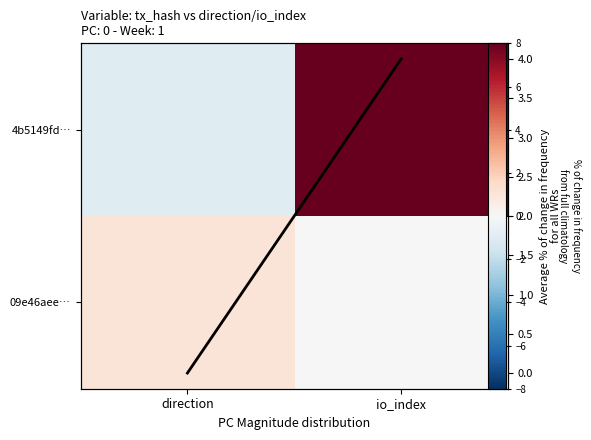

Which series has the widest spread of values?

4b5149fd…